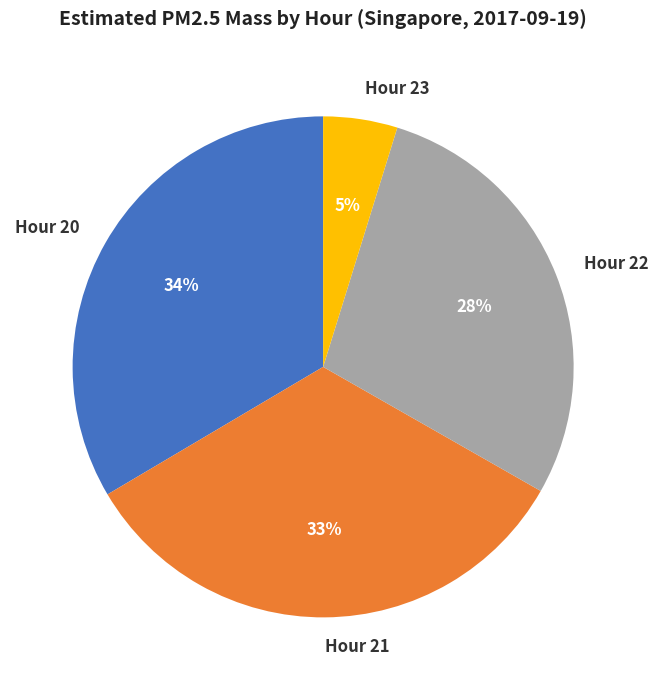

Does Hour 23 represent more than half of the total?

No